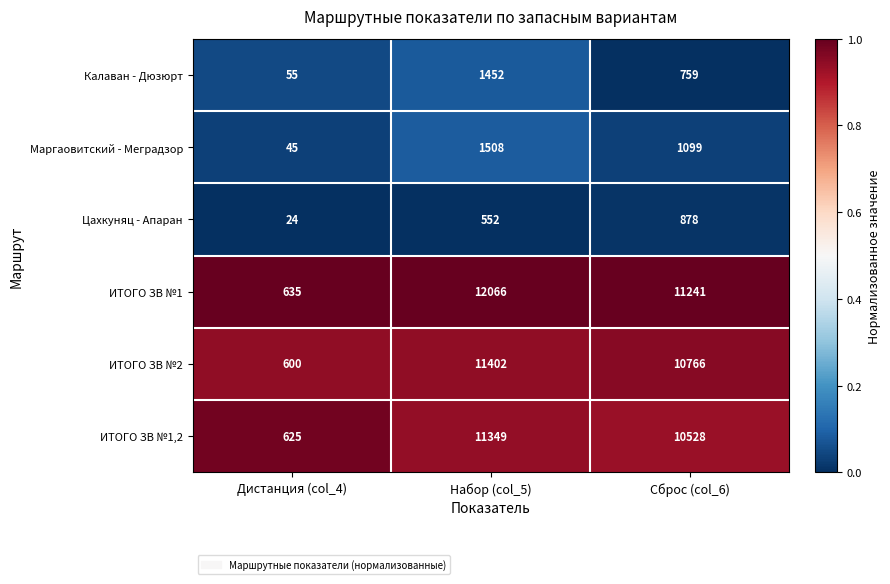

Rank the categories by ИТОГО ЗВ №1,2 value from lowest to highest.

Дистанция (col_4), Сброс (col_6), Набор (col_5)